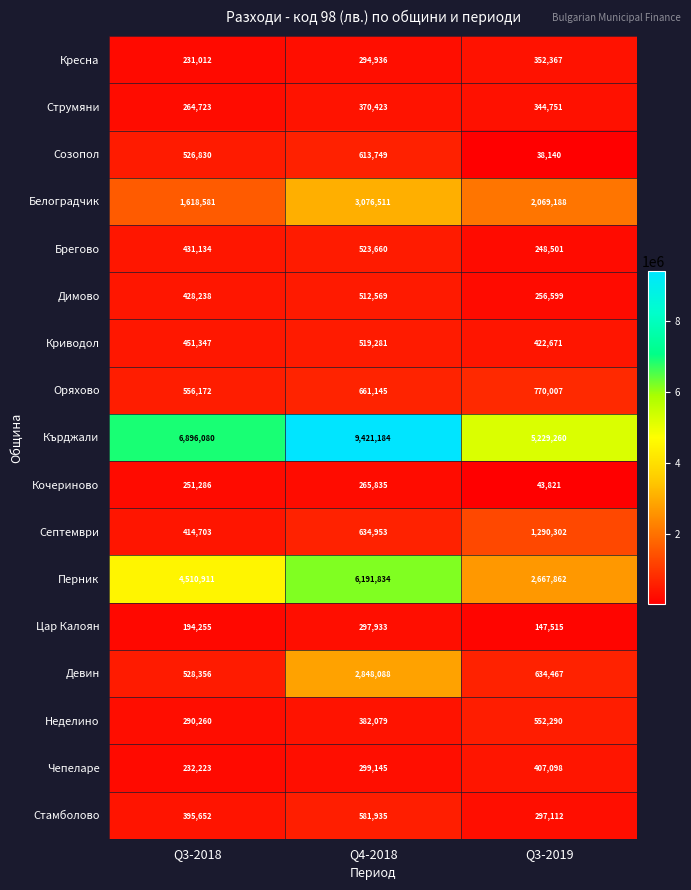

Which series has the largest total across all categories?

Кърджали